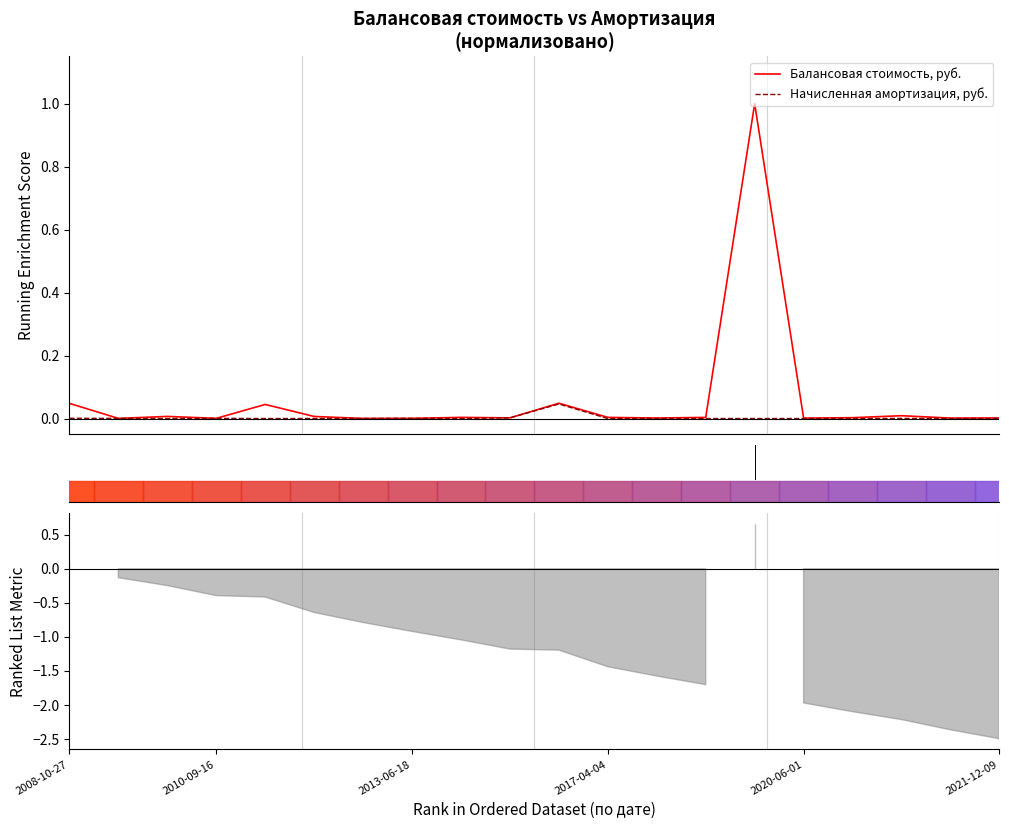

Which series has the widest spread of values?

Балансовая стоимость, руб.